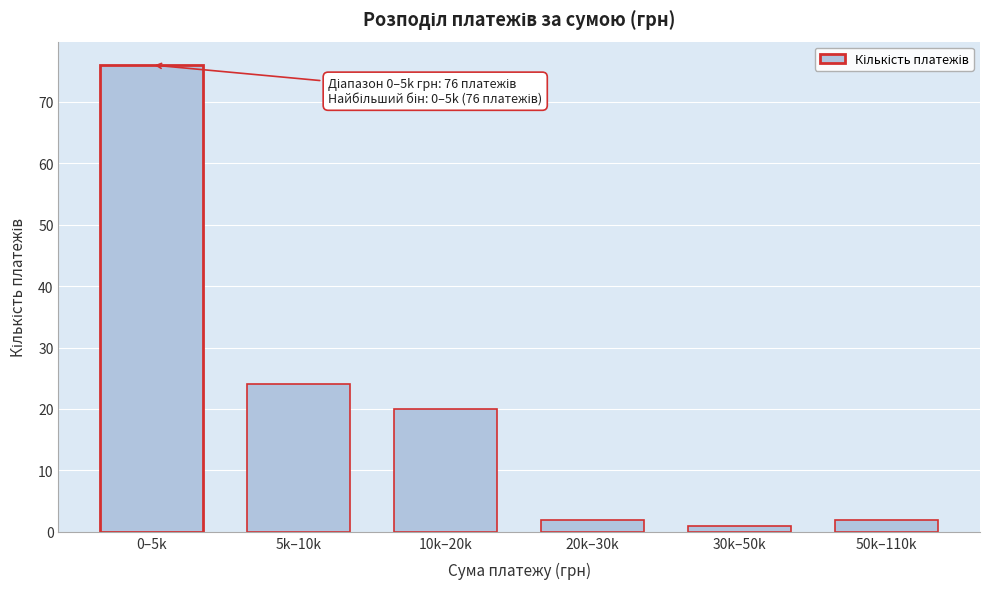

Reading left to right, list all the values displayed in this chart.

76	24	20	2	1	2